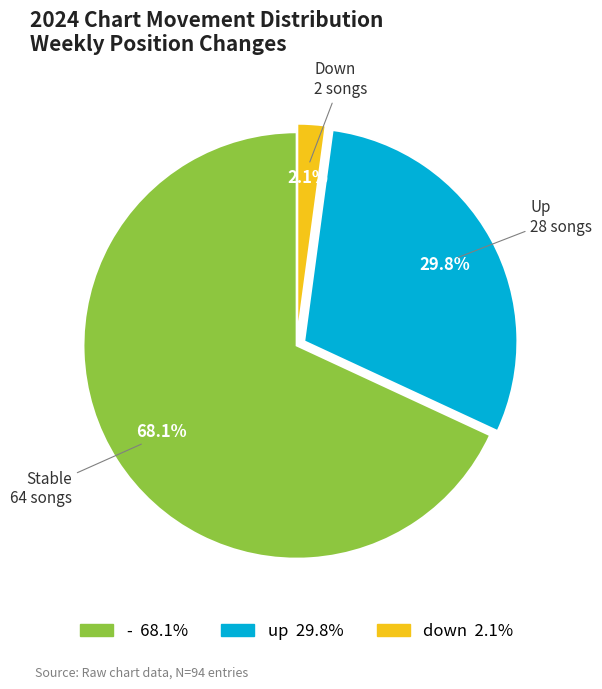

Which slice is the smallest?

down